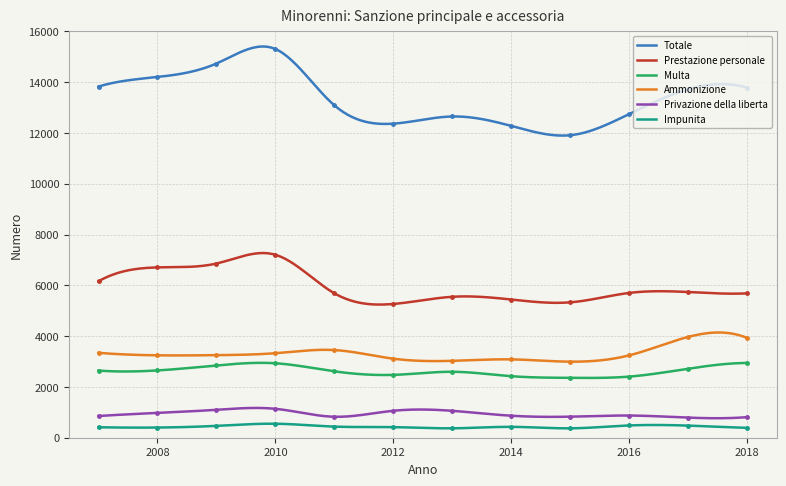

What is the difference between the maximum and second lowest values in the Totale series?

3507.3